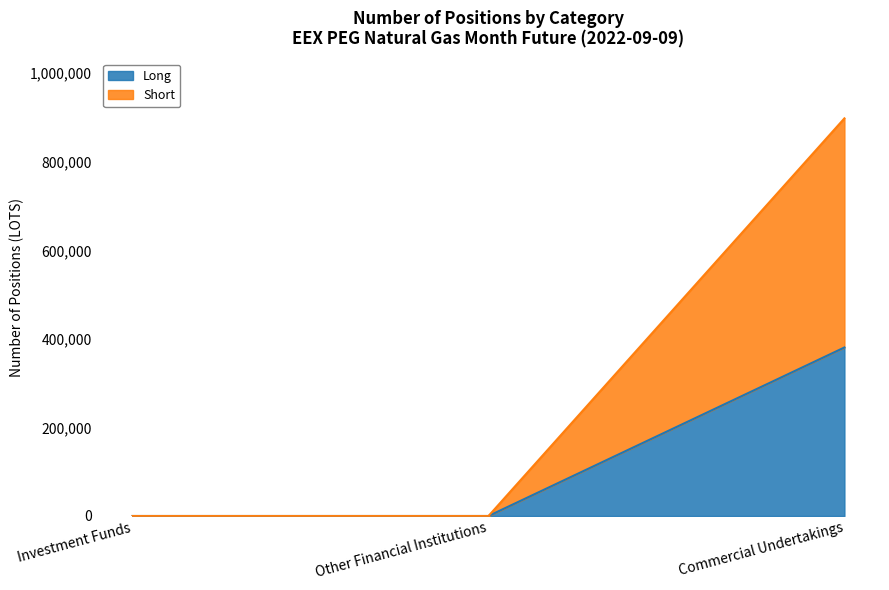

List the series in order of their overall mean, highest first.

Short, Long